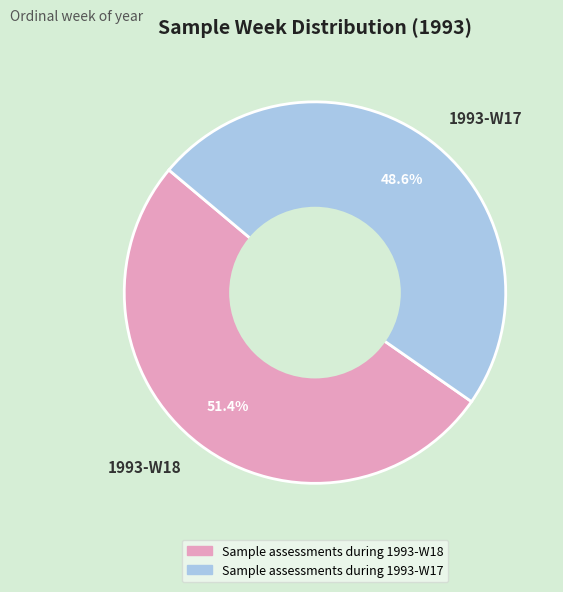

Between 1993-W18 and 1993-W17, which is larger?

1993-W18